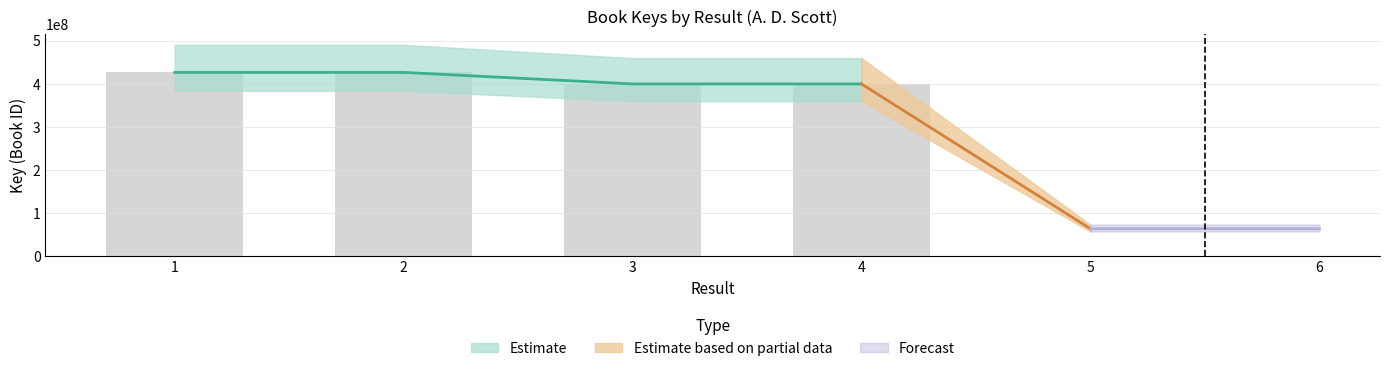

How many data points are less than 400107638?

3